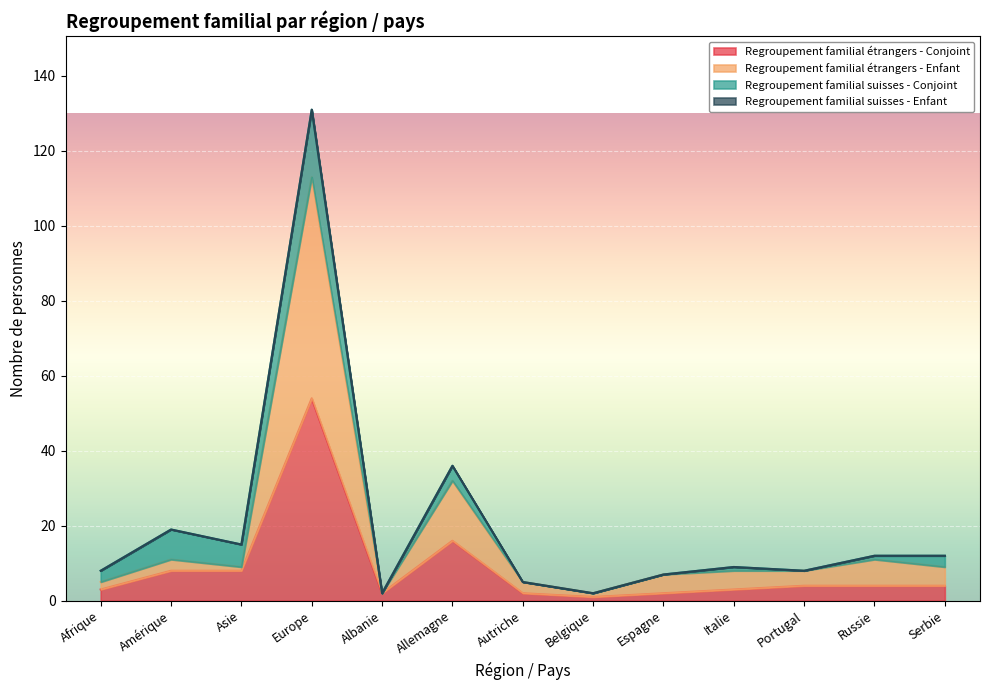

Where does the Regroupement familial étrangers - Conjoint series first go above 4?

Amérique